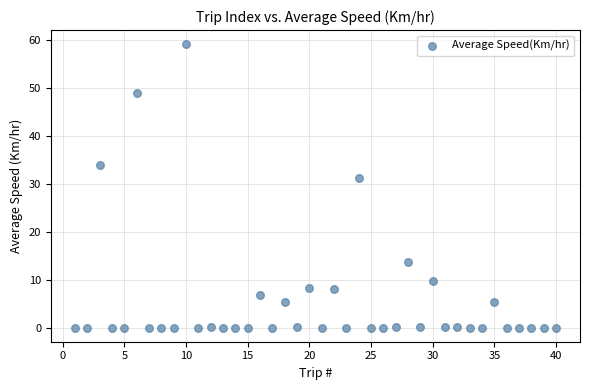

What Y value in the scatter plot is closest to 29?

31.3